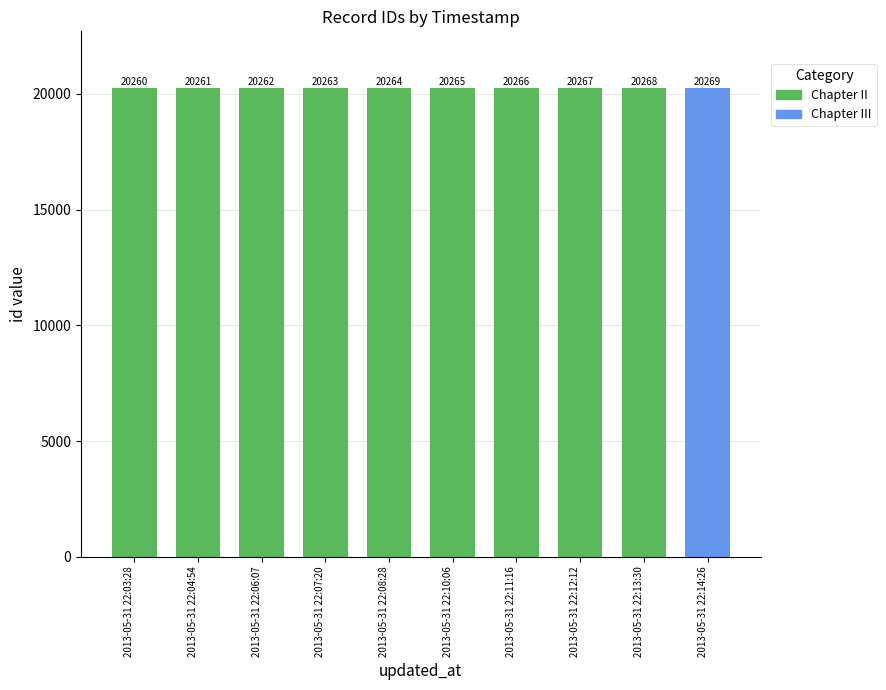

What is the label of the 2nd bar from the right?

2013-05-31 22:13:30